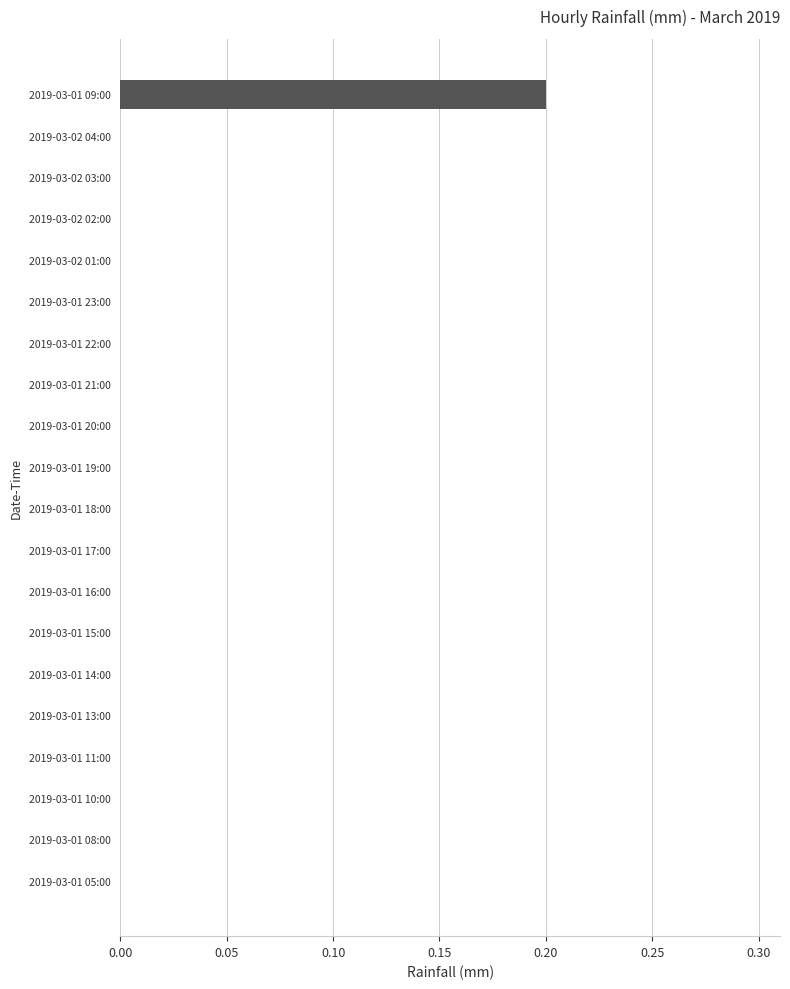

Reading bottom to top, list all the values displayed in this chart.

2019-03-01 05:00=0.0	2019-03-01 08:00=0.0	2019-03-01 10:00=0.0	2019-03-01 11:00=0.0	2019-03-01 13:00=0.0	2019-03-01 14:00=0.0	2019-03-01 15:00=0.0	2019-03-01 16:00=0.0	2019-03-01 17:00=0.0	2019-03-01 18:00=0.0	2019-03-01 19:00=0.0	2019-03-01 20:00=0.0	2019-03-01 21:00=0.0	2019-03-01 22:00=0.0	2019-03-01 23:00=0.0	2019-03-02 01:00=0.0	2019-03-02 02:00=0.0	2019-03-02 03:00=0.0	2019-03-02 04:00=0.0	2019-03-01 09:00=0.2